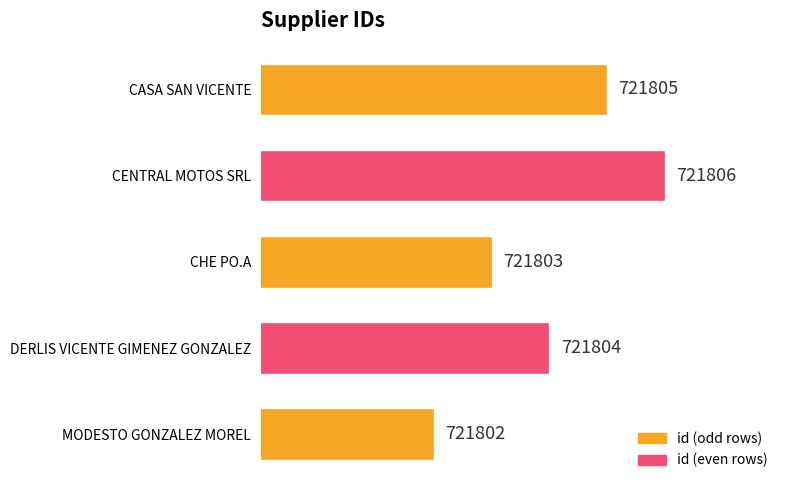

Reading top to bottom, what are all the values shown in this chart?

CASA SAN VICENTE=721805	CENTRAL MOTOS SRL=721806	CHE PO.A=721803	DERLIS VICENTE GIMENEZ GONZALEZ=721804	MODESTO GONZALEZ MOREL=721802